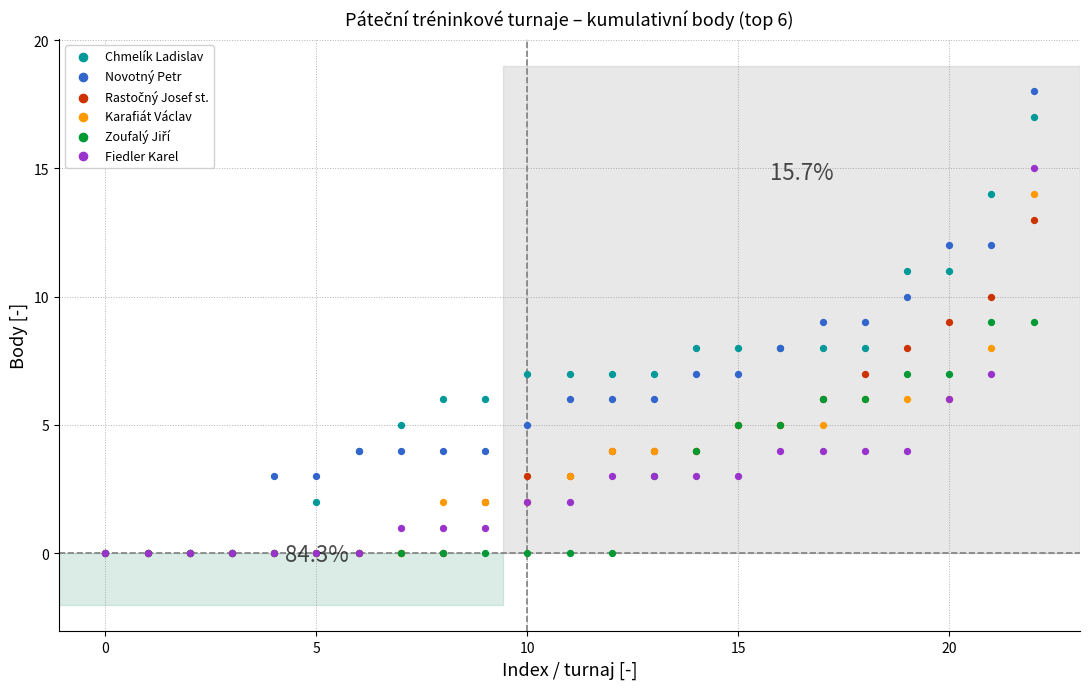

Which series reaches the minimum Y coordinate?

Chmelík Ladislav